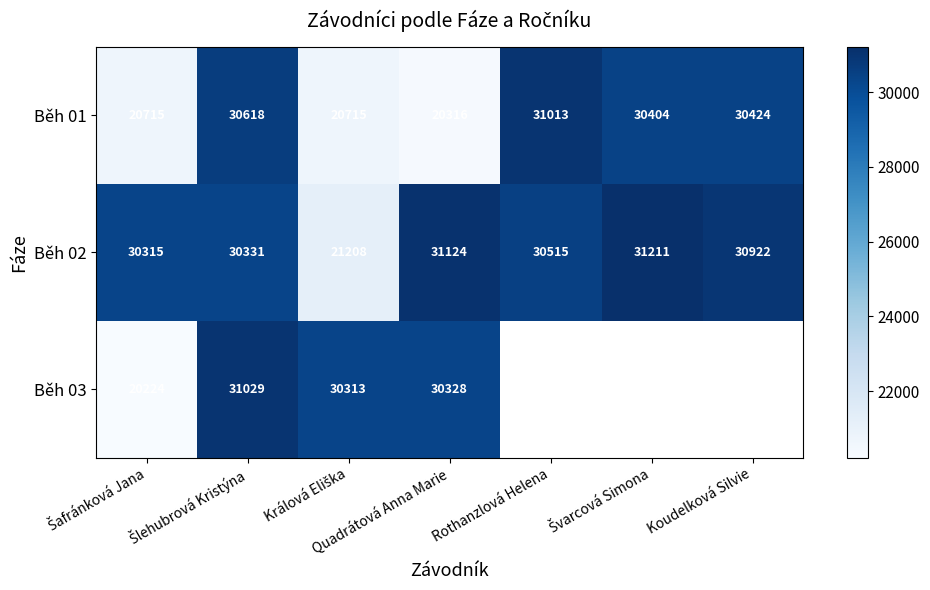

What is the difference between the maximum and minimum values in the Běh 01 series?

10697